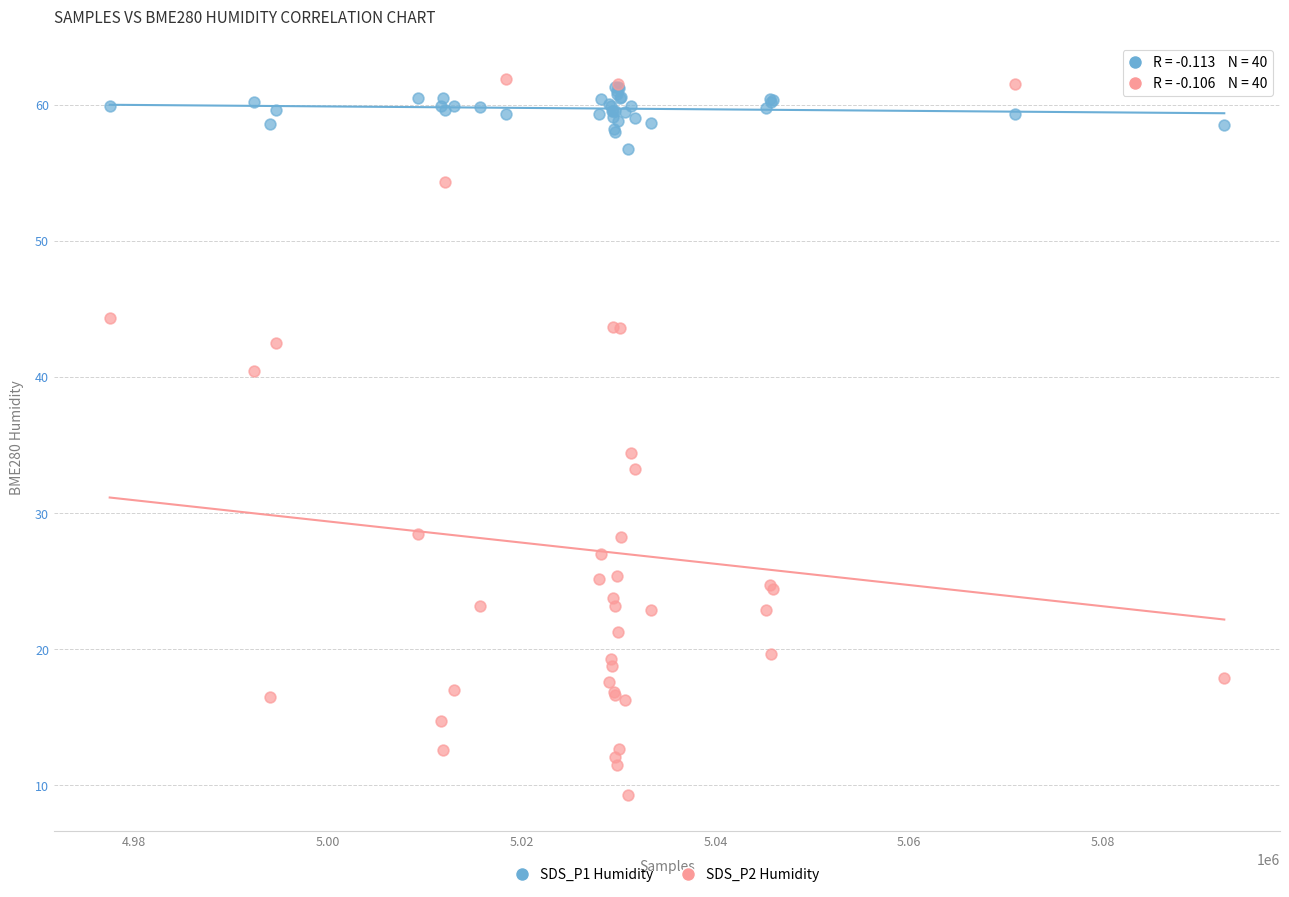

Across all series, what Y value is closest to 35?

34.4